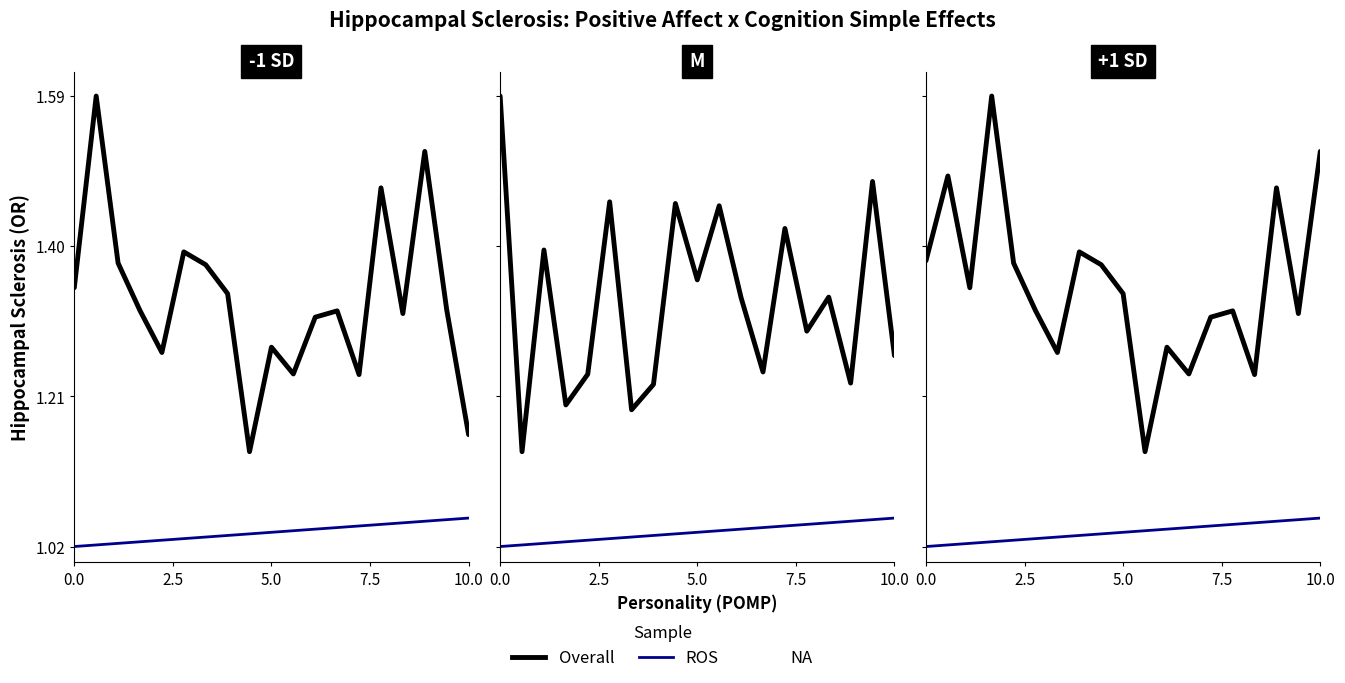

The Overall series shows 1.9 at 15. True or false?

False